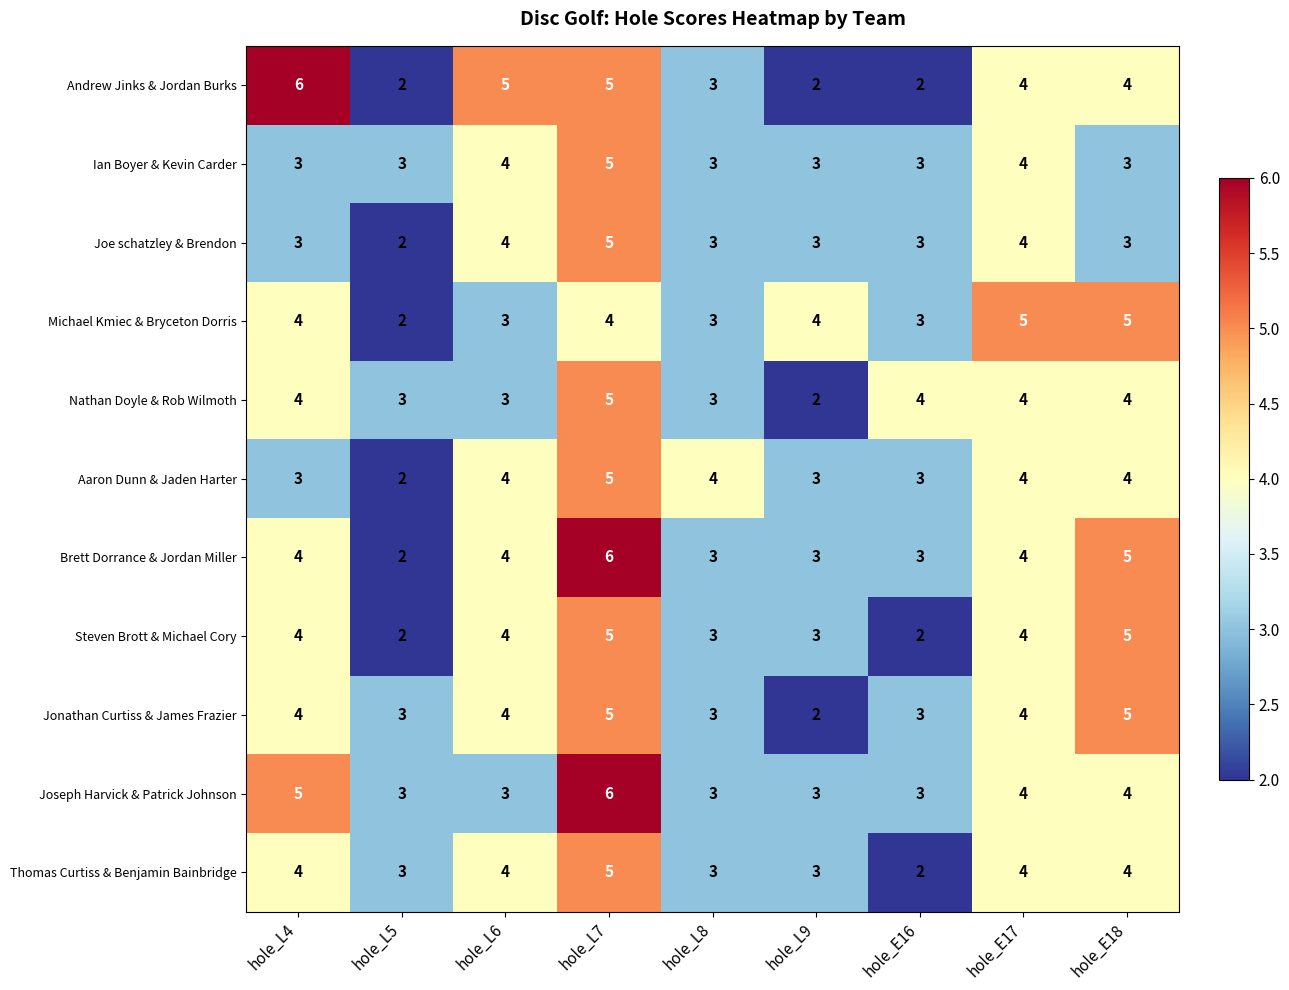

Count the Joe schatzley & Brendon values in the range 3 to 4.

7